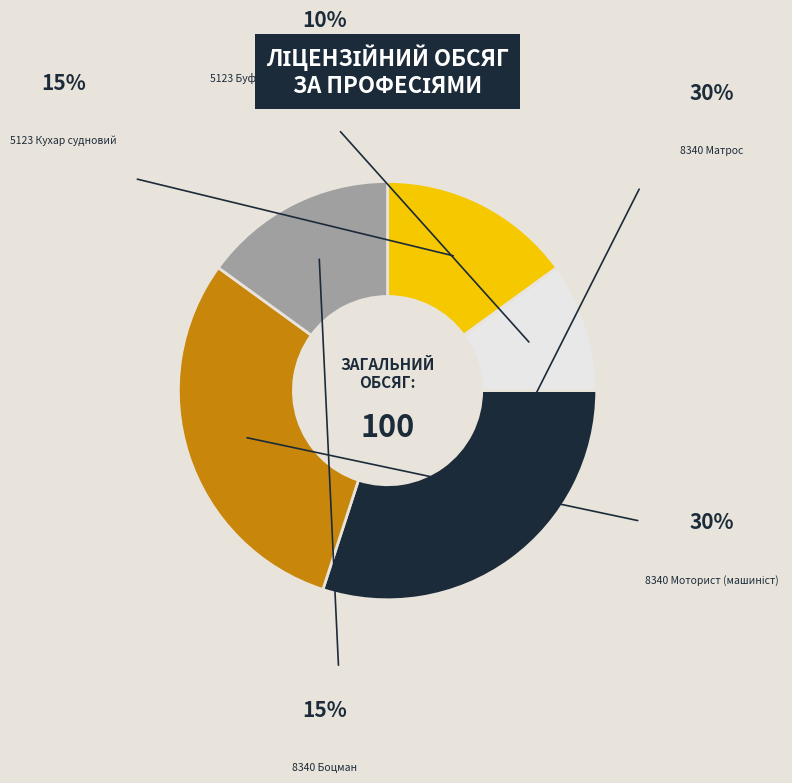

How many segments does this pie chart have?

5